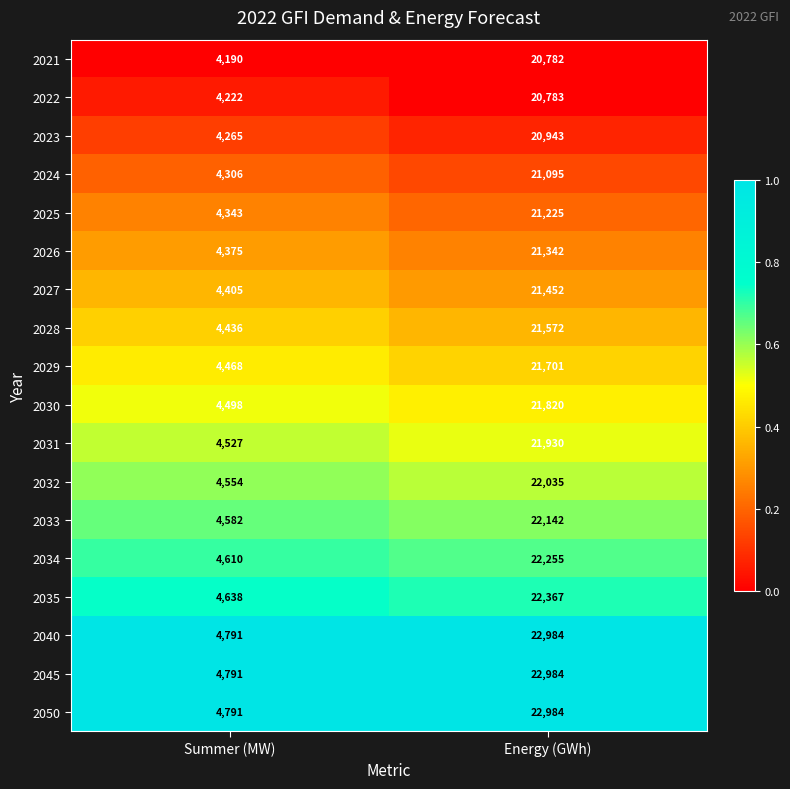

At which label is 2028 closest to 13004?

Summer (MW)